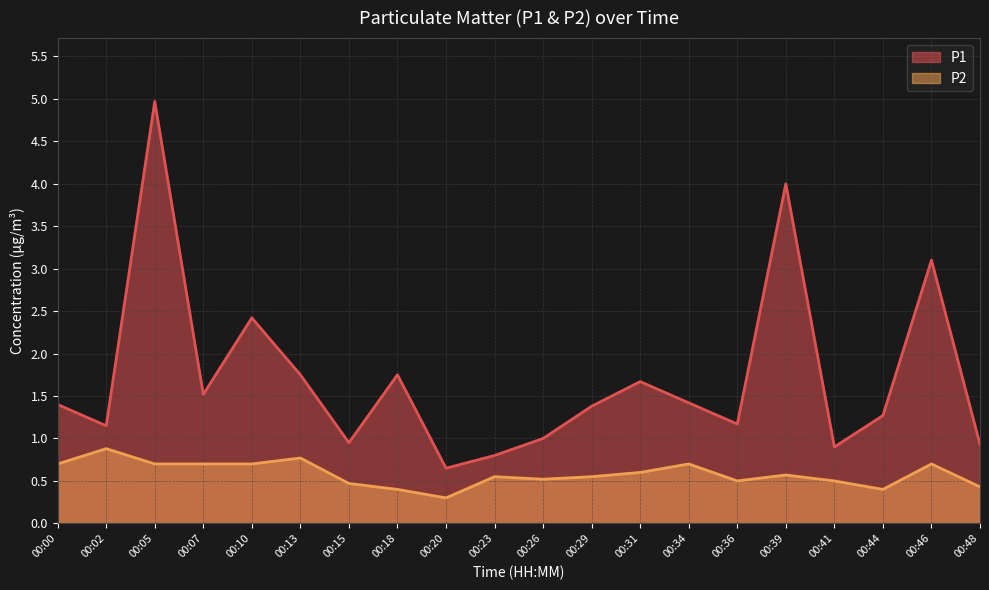

At 00:36, list the series in order from smallest to largest.

P2, P1